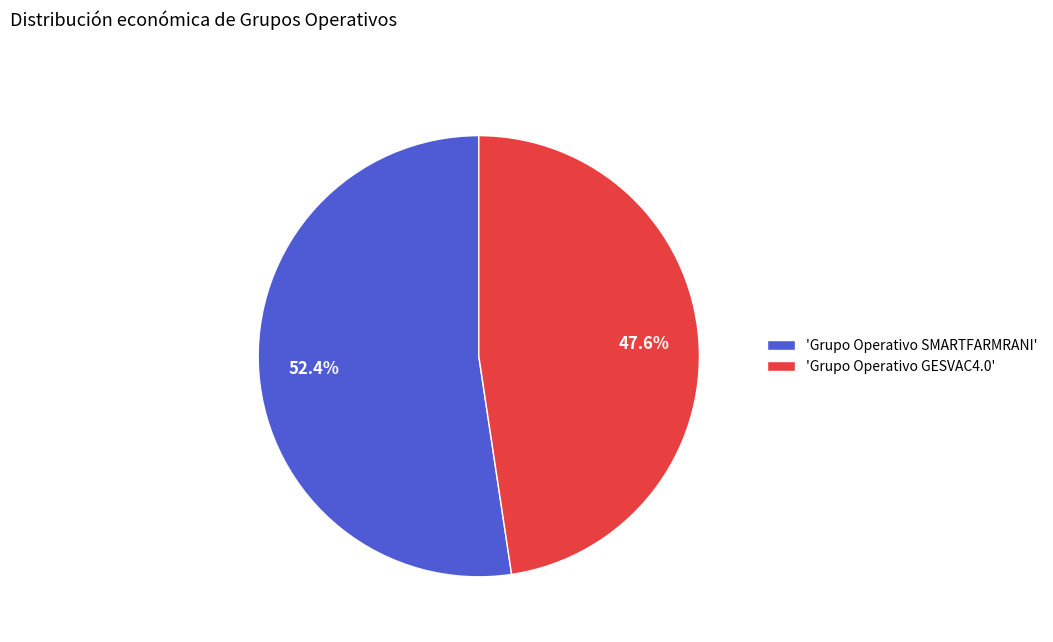

What is the largest slice in the pie chart?

'Grupo Operativo SMARTFARMRANI'